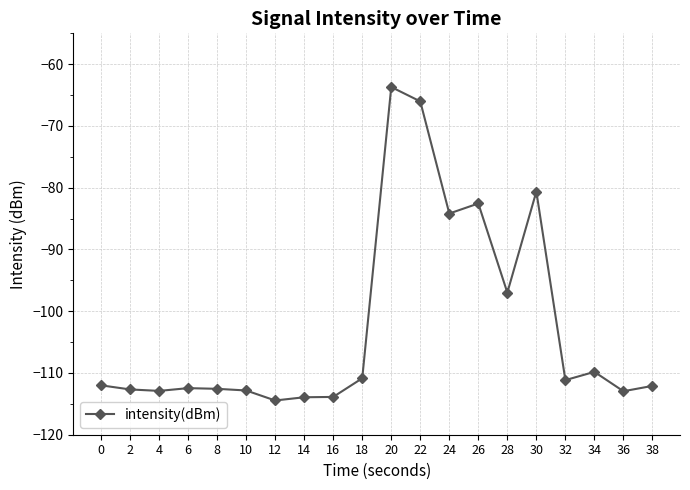

Between 30 and 14, which is larger?

30